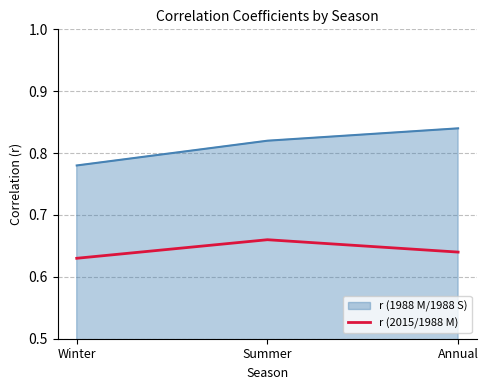

What position from the left is Winter?

1